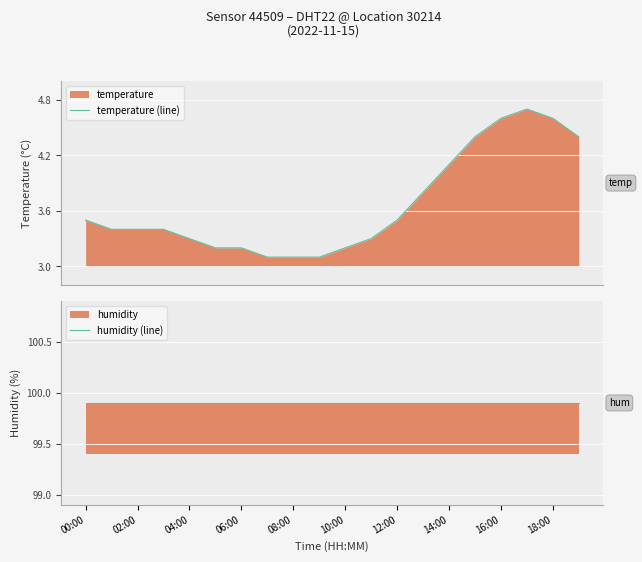

What is the sum of all temperature (line) values?

73.3